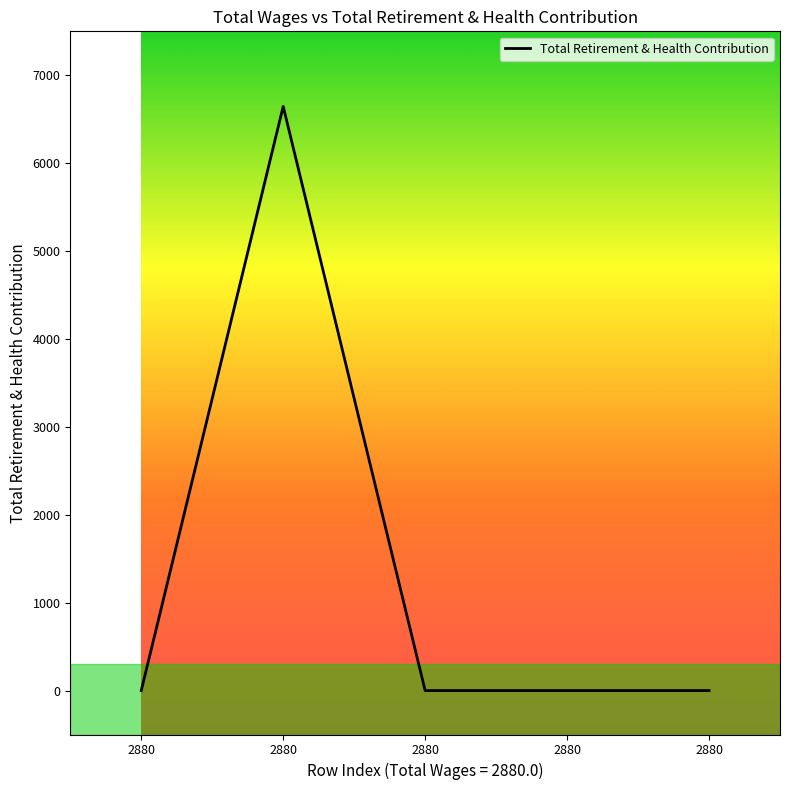

How many interior local peaks (higher than both neighbors) does the data have?

1